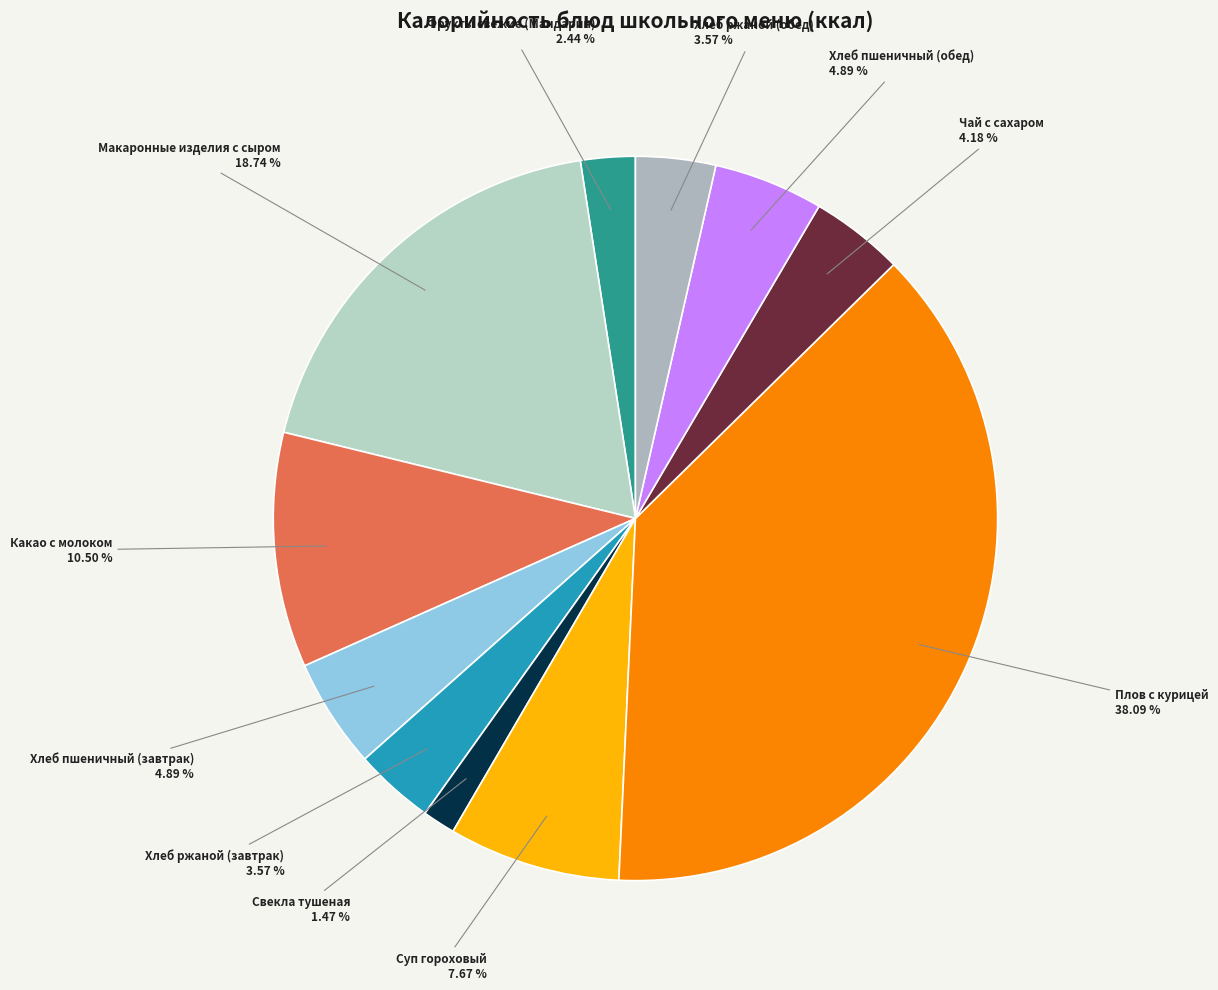

How many slices are in this pie chart?

11